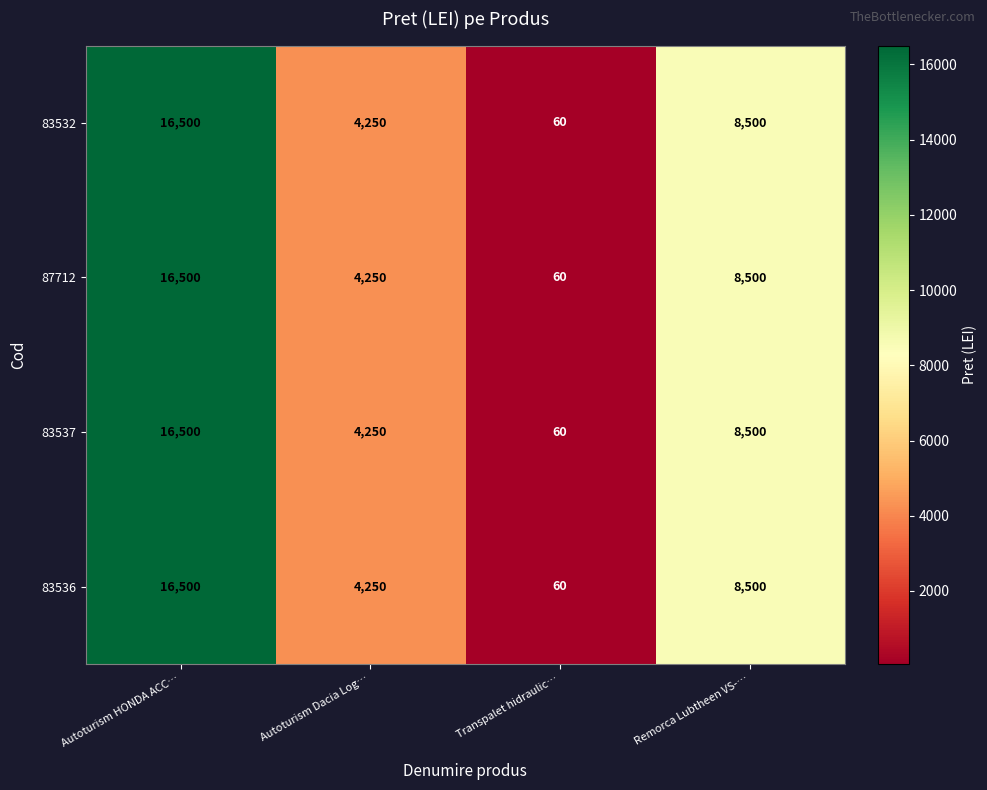

What is the smallest value displayed?

60